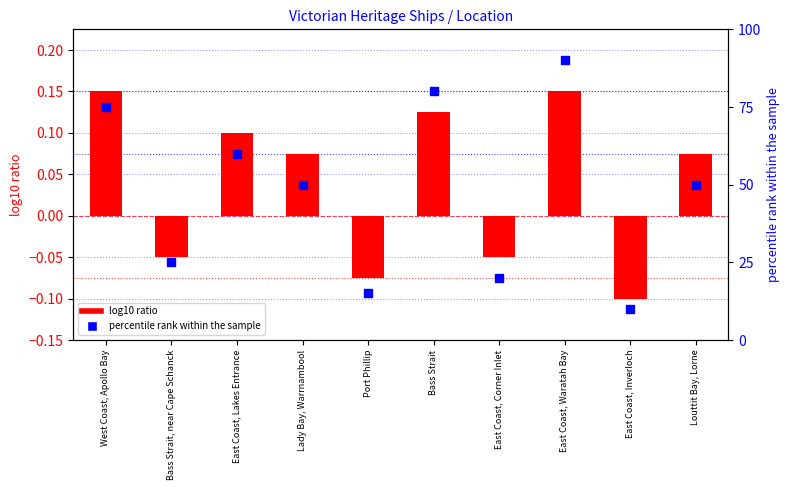

At which category is the sum across all series the highest?

East Coast, Waratah Bay